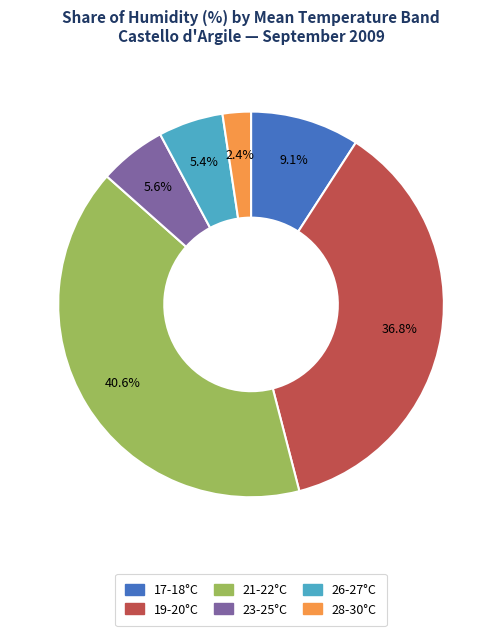

How many segments does this pie chart have?

6